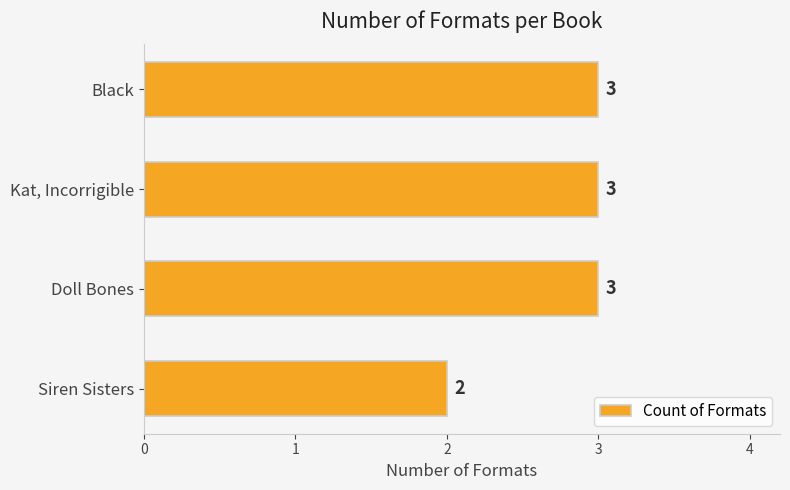

Reading bottom to top, extract all data points from this chart.

Siren Sisters=2	Doll Bones=3	Kat, Incorrigible=3	Black=3